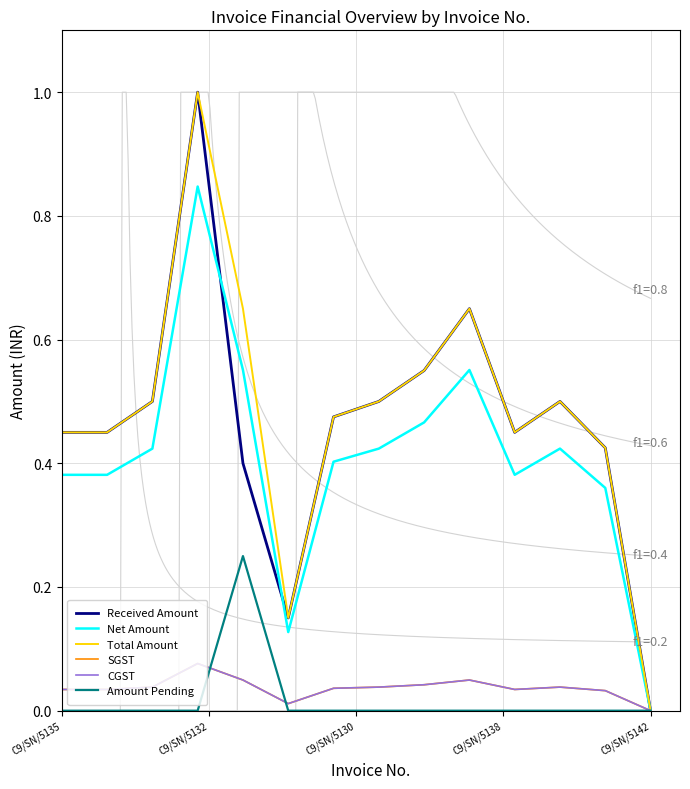

Reading right to left, what are all the values shown in this chart?

Received Amount: 0.0	0.4	0.5	0.5	0.7	0.6	0.5	0.5	0.1	0.4	1.0	0.5	0.5	0.5
Net Amount: 0.0	0.4	0.4	0.4	0.6	0.5	0.4	0.4	0.1	0.6	0.8	0.4	0.4	0.4
Total Amount: 0.0	0.4	0.5	0.5	0.7	0.6	0.5	0.5	0.1	0.7	1.0	0.5	0.5	0.5
SGST: 0.0	0.0	0.0	0.0	0.0	0.0	0.0	0.0	0.0	0.0	0.1	0.0	0.0	0.0
CGST: 0.0	0.0	0.0	0.0	0.0	0.0	0.0	0.0	0.0	0.0	0.1	0.0	0.0	0.0
Amount Pending: 0.0	0.0	0.0	0.0	0.0	0.0	0.0	0.0	0.0	0.2	0.0	0.0	0.0	0.0